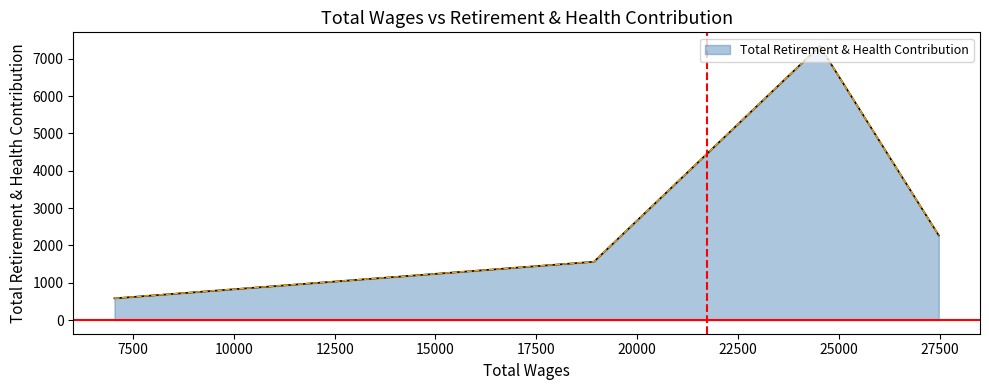

What is the smallest value displayed?

581